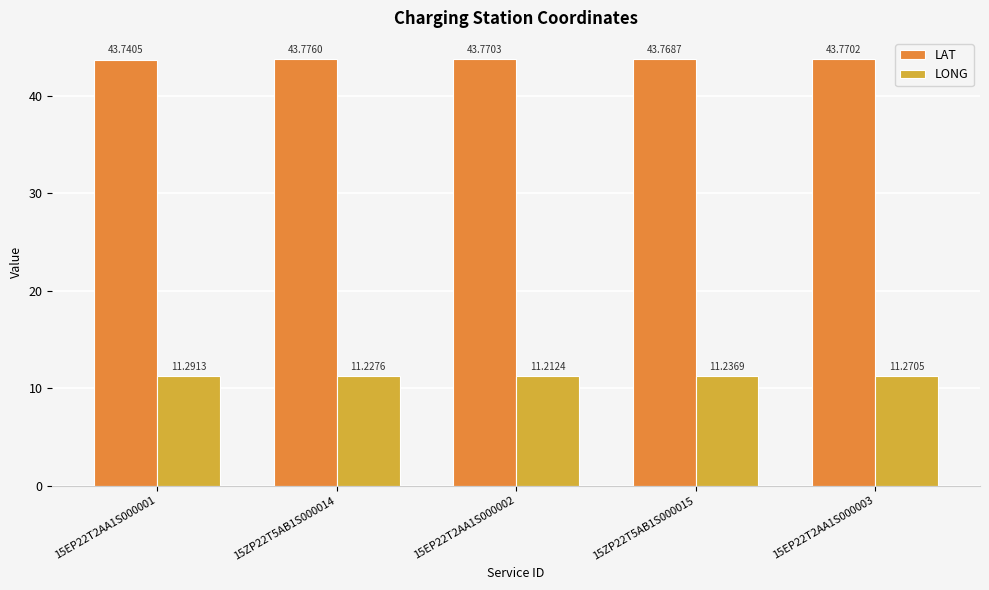

What is the maximum value for LONG?

11.3